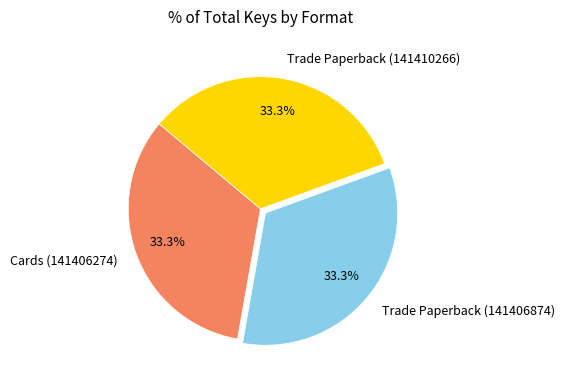

Does any single category account for the majority?

No